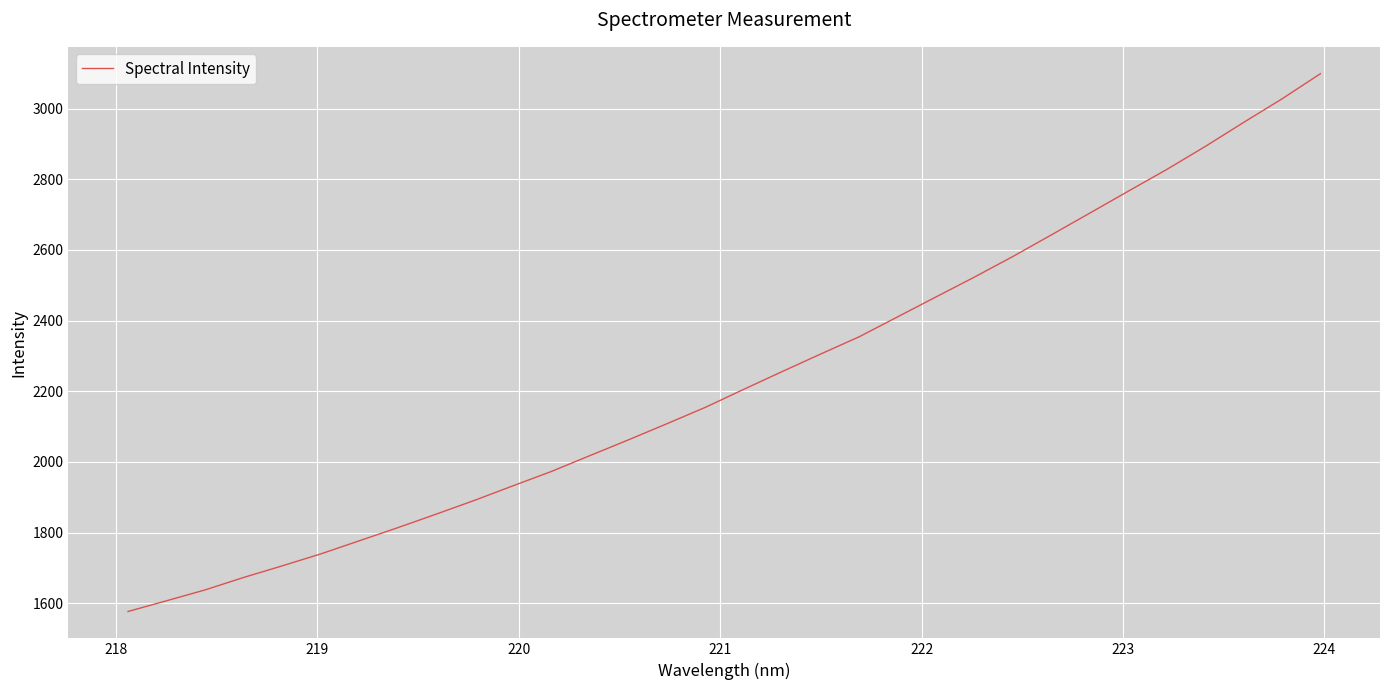

What is the greatest value displayed?

3098.6